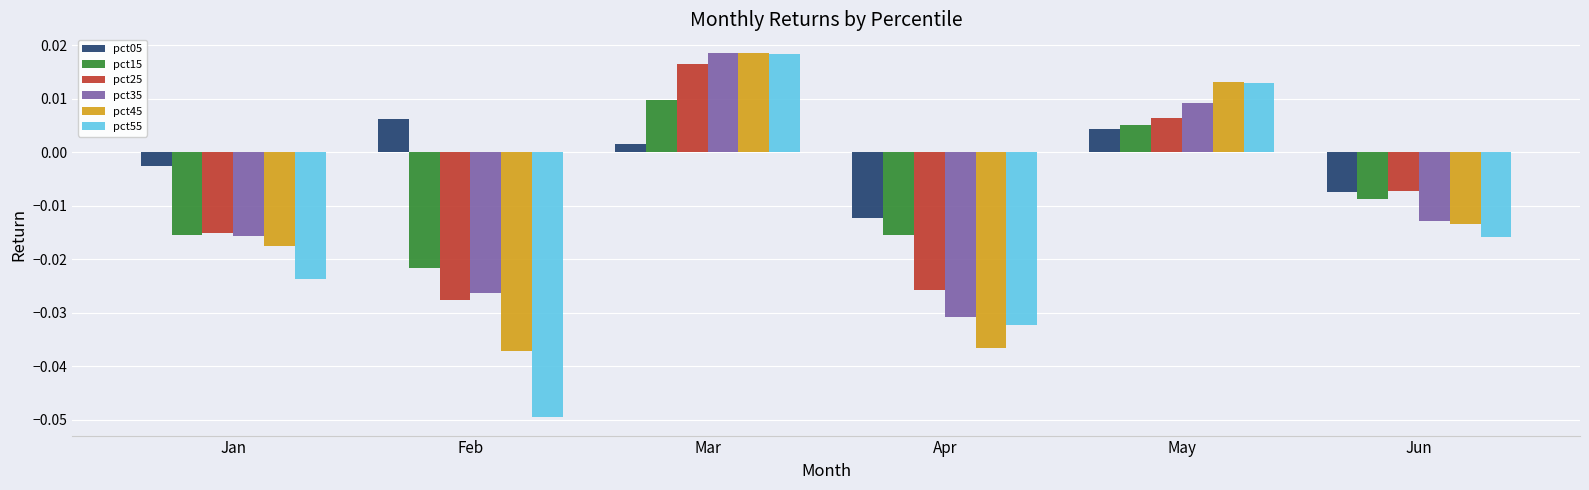

At how many categories does at least one series exceed 0?

3